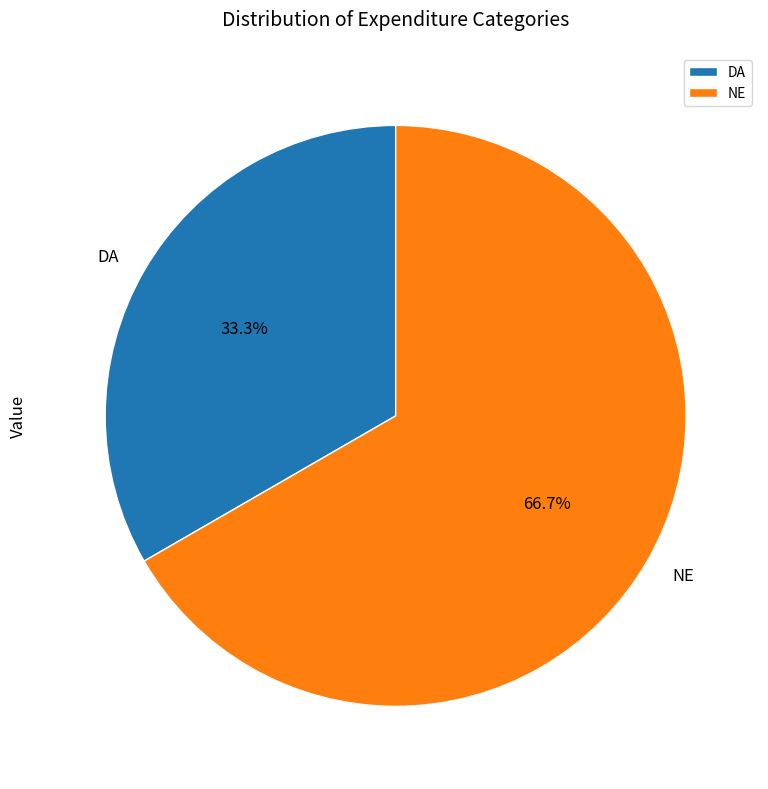

Count the number of slices in the pie.

2